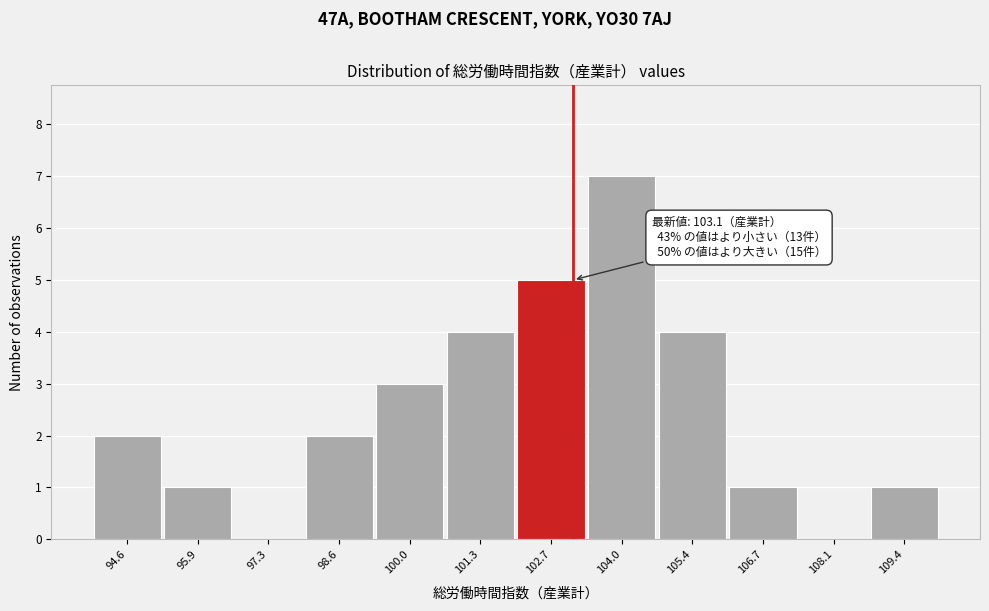

Which range on the x-axis has the tallest bar?

103.35 to 104.70